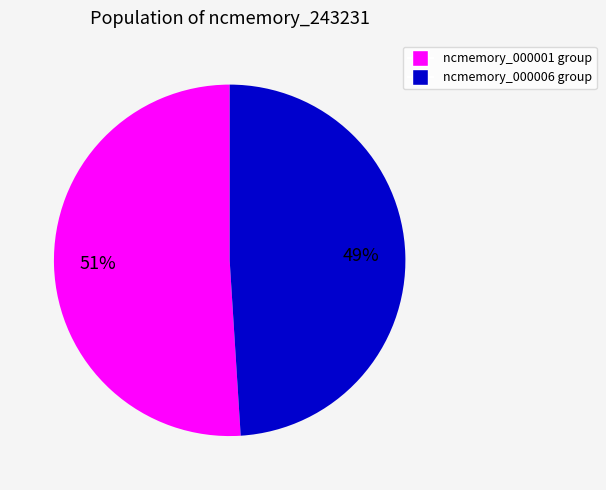

Does any single category account for the majority?

Yes